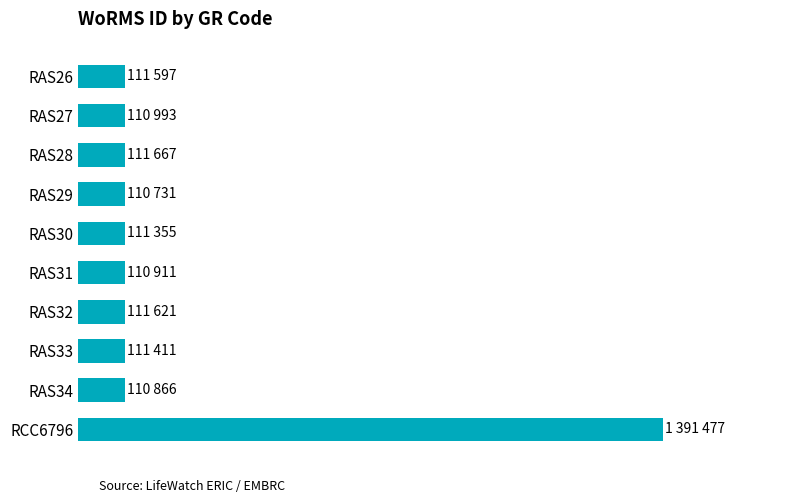

Are the bars horizontal?

Yes